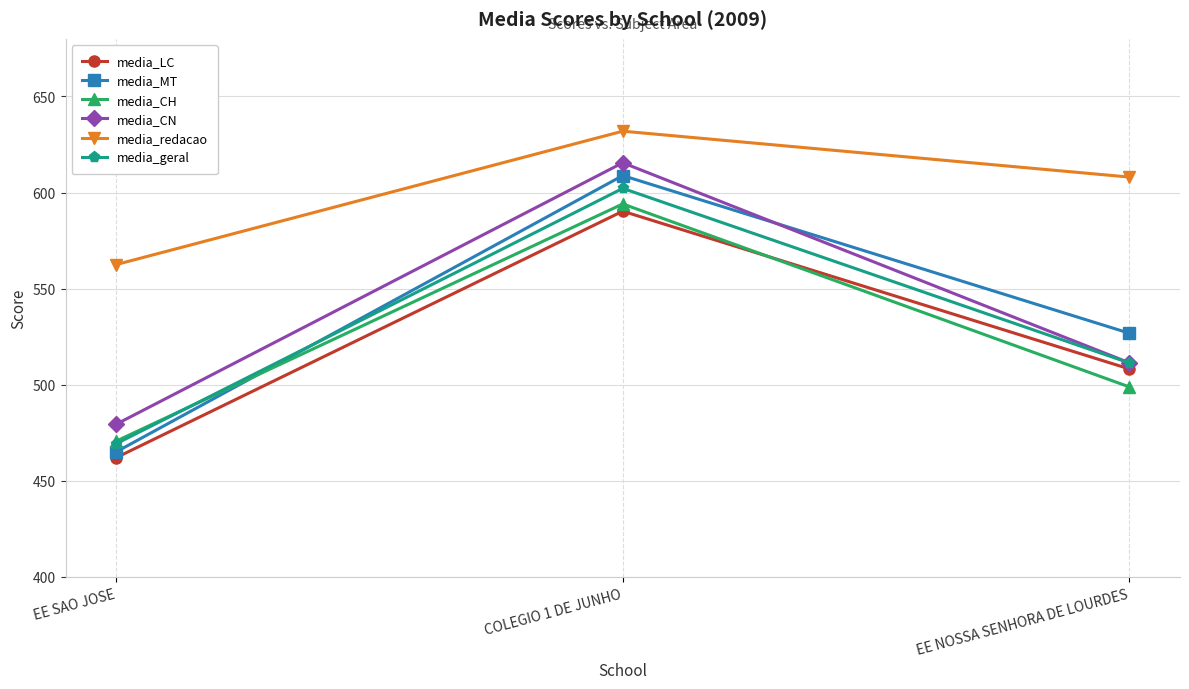

Which series changed the most between COLEGIO 1 DE JUNHO and EE NOSSA SENHORA DE LOURDES?

media_CN